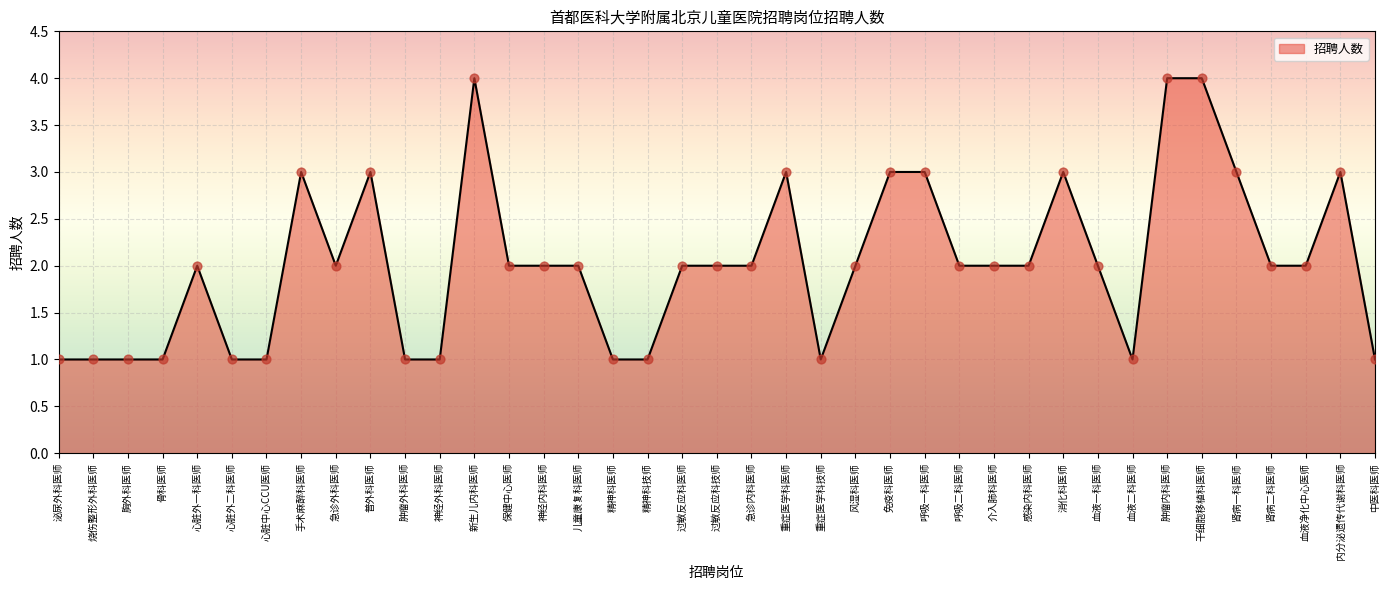

Between 神经内科医师 and 普外科医师, which is larger?

普外科医师